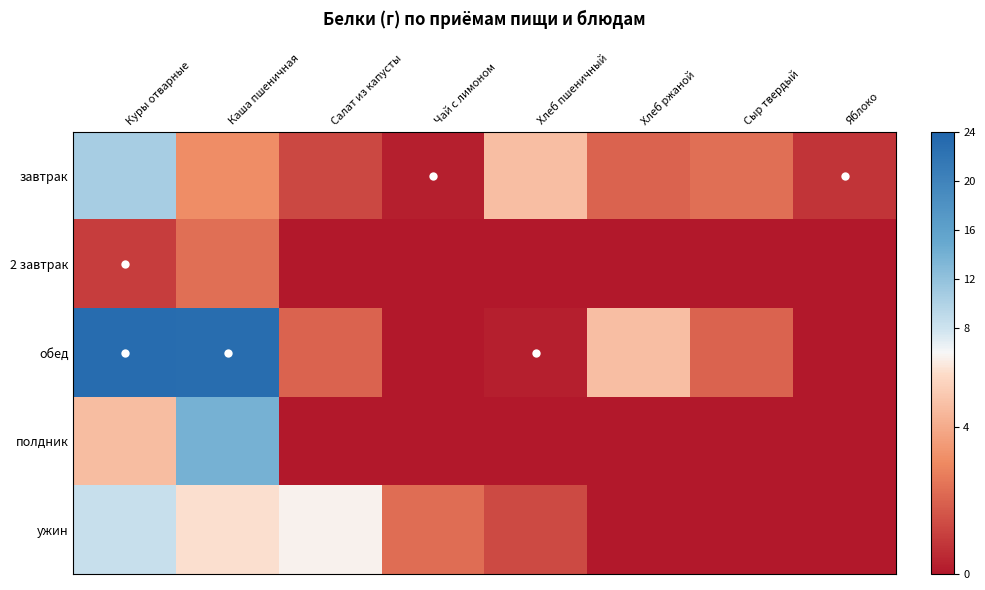

Reading right to left, what are all the values shown in this chart?

завтрак: Яблоко=0.8	Сыр твердый=2.3	Хлеб ржаной=2.0	Хлеб пшеничный=4.6	Чай с лимоном=0.2	Салат из капусты=1.3	Каша пшеничная=3.1	Куры отварные=10.5
2 завтрак: Яблоко=0.0	Сыр твердый=0.0	Хлеб ржаной=0.0	Хлеб пшеничный=0.0	Чай с лимоном=0.0	Салат из капусты=0.0	Каша пшеничная=2.3	Куры отварные=1.0
обед: Яблоко=0.0	Сыр твердый=2.0	Хлеб ржаной=4.6	Хлеб пшеничный=0.2	Чай с лимоном=0.0	Салат из капусты=2.0	Каша пшеничная=22.9	Куры отварные=23.1
полдник: Яблоко=0.0	Сыр твердый=0.0	Хлеб ржаной=0.0	Хлеб пшеничный=0.0	Чай с лимоном=0.0	Салат из капусты=0.0	Каша пшеничная=13.9	Куры отварные=4.5
ужин: Яблоко=0.0	Сыр твердый=0.0	Хлеб ржаной=0.0	Хлеб пшеничный=1.3	Чай с лимоном=2.3	Салат из капусты=5.9	Каша пшеничная=5.5	Куры отварные=8.4